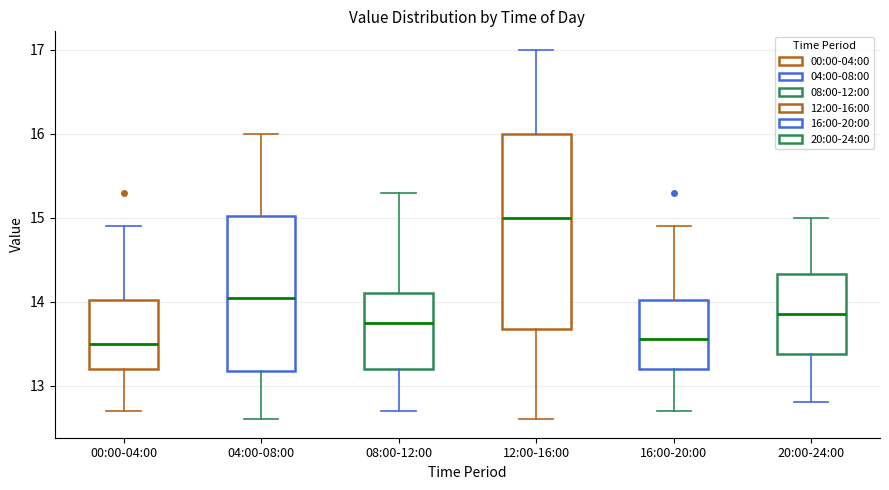

Reading left to right, read every box against the y-axis: the position of its median line, the range the box covers, and the ends of its whiskers. The values are not printed on the chart, so give them approximately, as read against the axis.

00:00-04:00: median 13.5, box 13.2 to 14.0, whiskers 12.7 to 14.9
04:00-08:00: median 14.1, box 13.2 to 15.0, whiskers 12.6 to 16.0
08:00-12:00: median 13.8, box 13.2 to 14.1, whiskers 12.7 to 15.3
12:00-16:00: median 15.0, box 13.7 to 16.0, whiskers 12.6 to 17.0
16:00-20:00: median 13.6, box 13.2 to 14.0, whiskers 12.7 to 14.9
20:00-24:00: median 13.9, box 13.4 to 14.3, whiskers 12.8 to 15.0